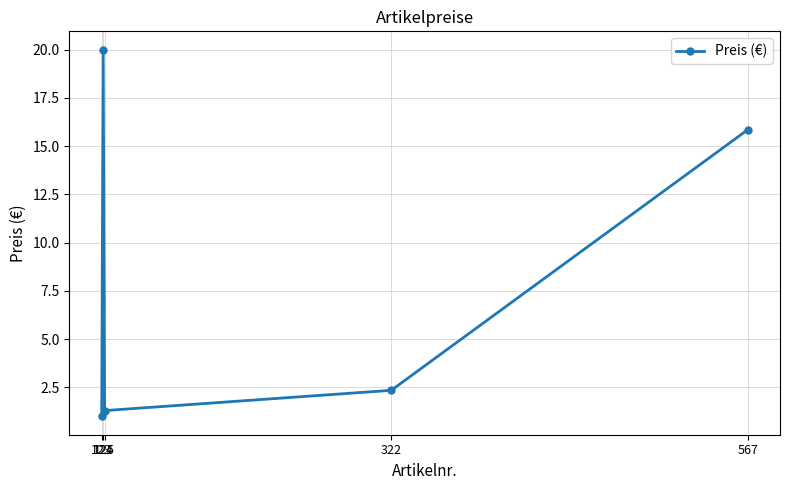

At which label does the data first exceed 2?

124